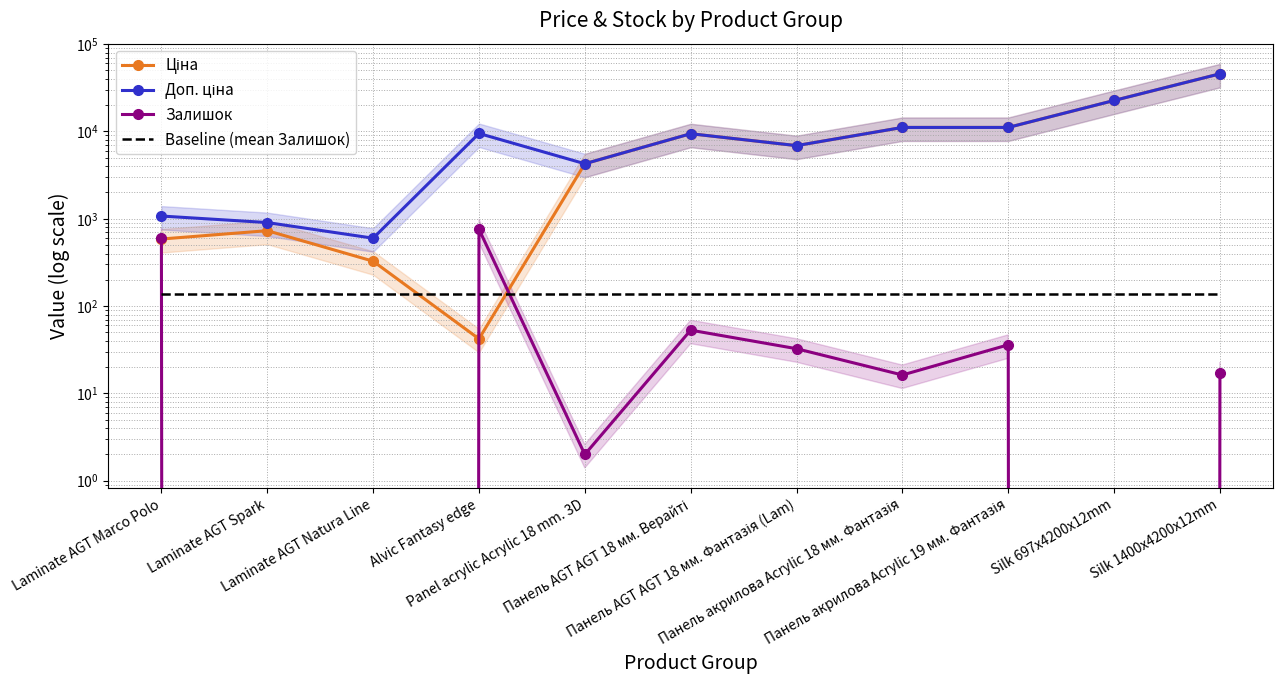

What is the value of the Залишок point at the 5th from the left?

2.0